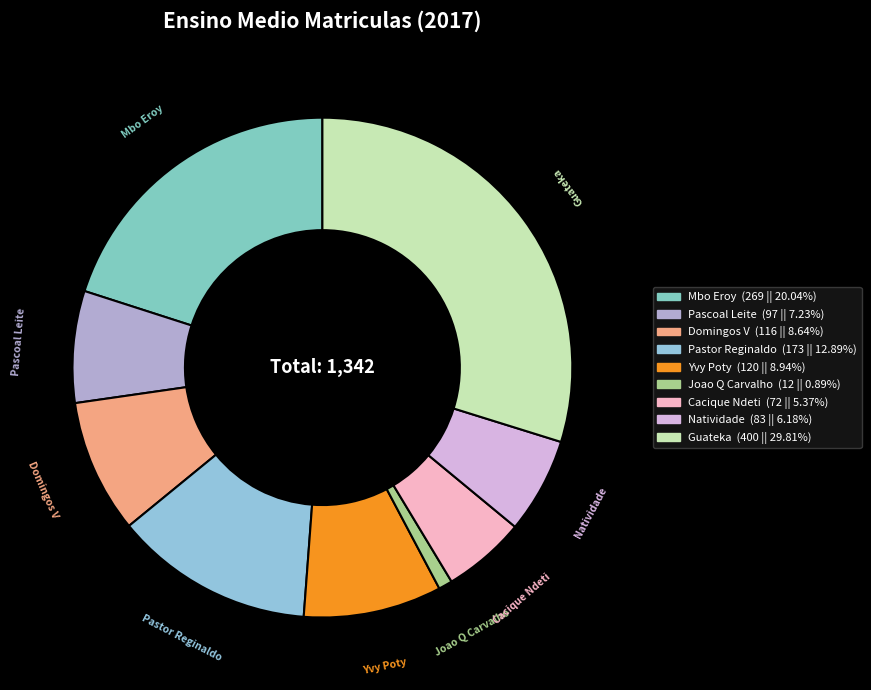

Count the number of slices in the pie.

9